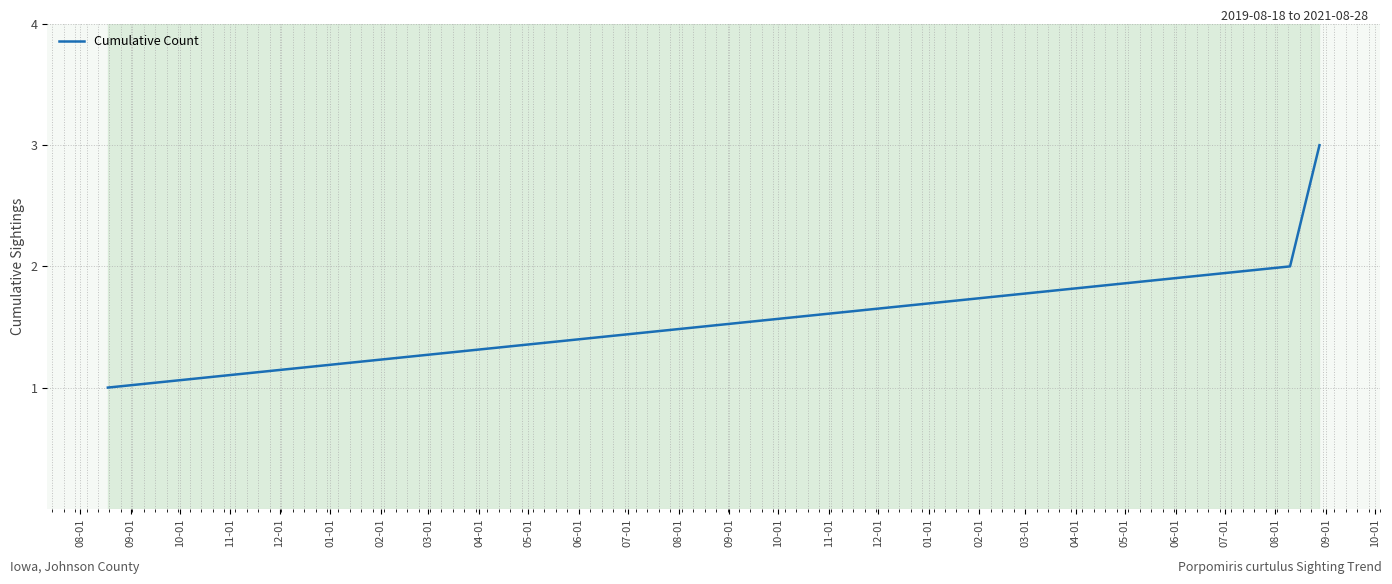

What is the greatest value displayed?

3